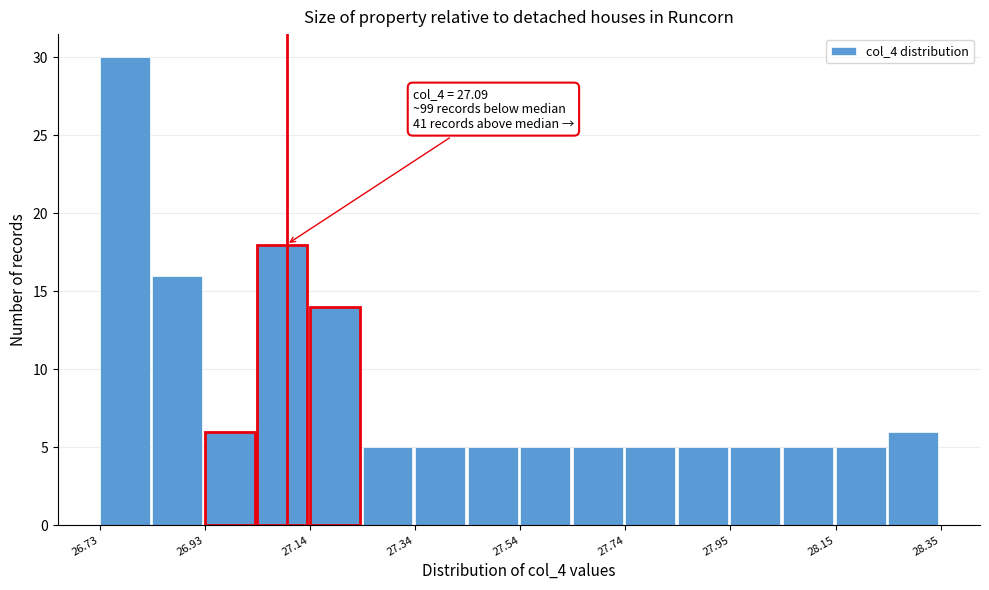

Around what value on the x-axis is the tallest bar? Give the approximate position of its centre, as read against the axis.

26.80